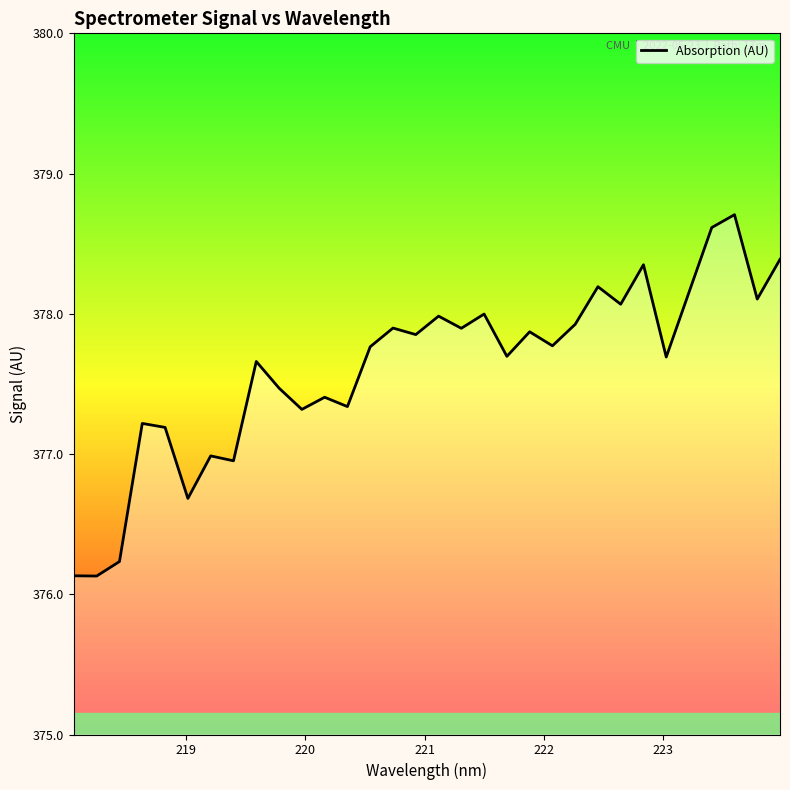

What is the minimum value shown in the chart?

376.1